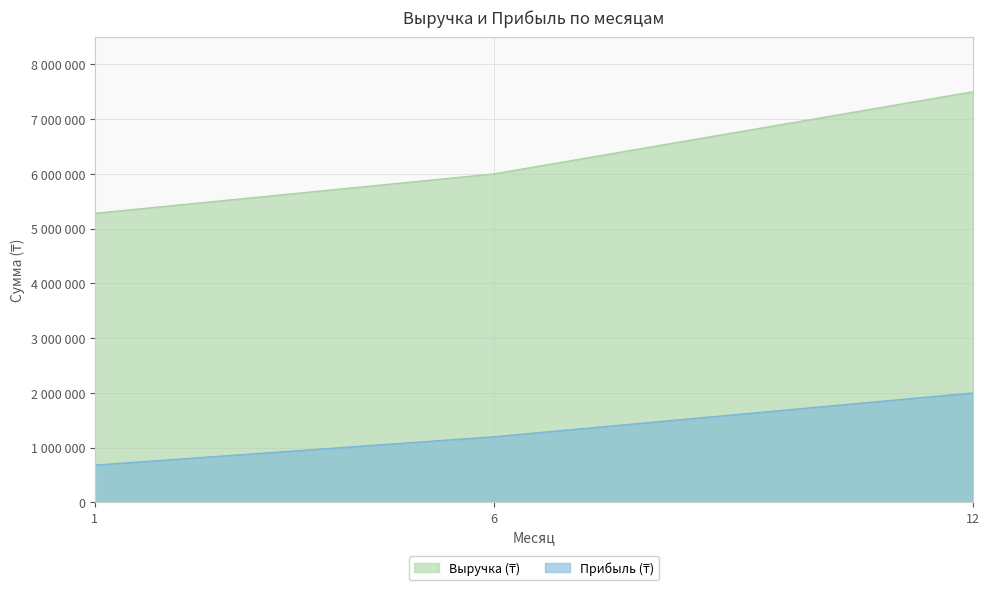

What is the maximum value shown in the chart?

7500000